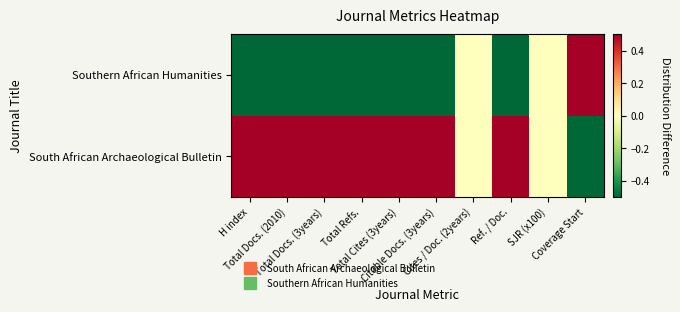

Reading right to left, transcribe all the data shown in this chart.

South African Archaeological Bulletin: Coverage Start=-0.5	SJR (x100)=0.0	Ref. / Doc.=0.5	Cites / Doc. (2years)=0.0	Citable Docs. (3years)=0.5	Total Cites (3years)=0.5	Total Refs.=0.5	Total Docs. (3years)=0.5	Total Docs. (2010)=0.5	H index=0.5
Southern African Humanities: Coverage Start=0.5	SJR (x100)=0.0	Ref. / Doc.=-0.5	Cites / Doc. (2years)=0.0	Citable Docs. (3years)=-0.5	Total Cites (3years)=-0.5	Total Refs.=-0.5	Total Docs. (3years)=-0.5	Total Docs. (2010)=-0.5	H index=-0.5